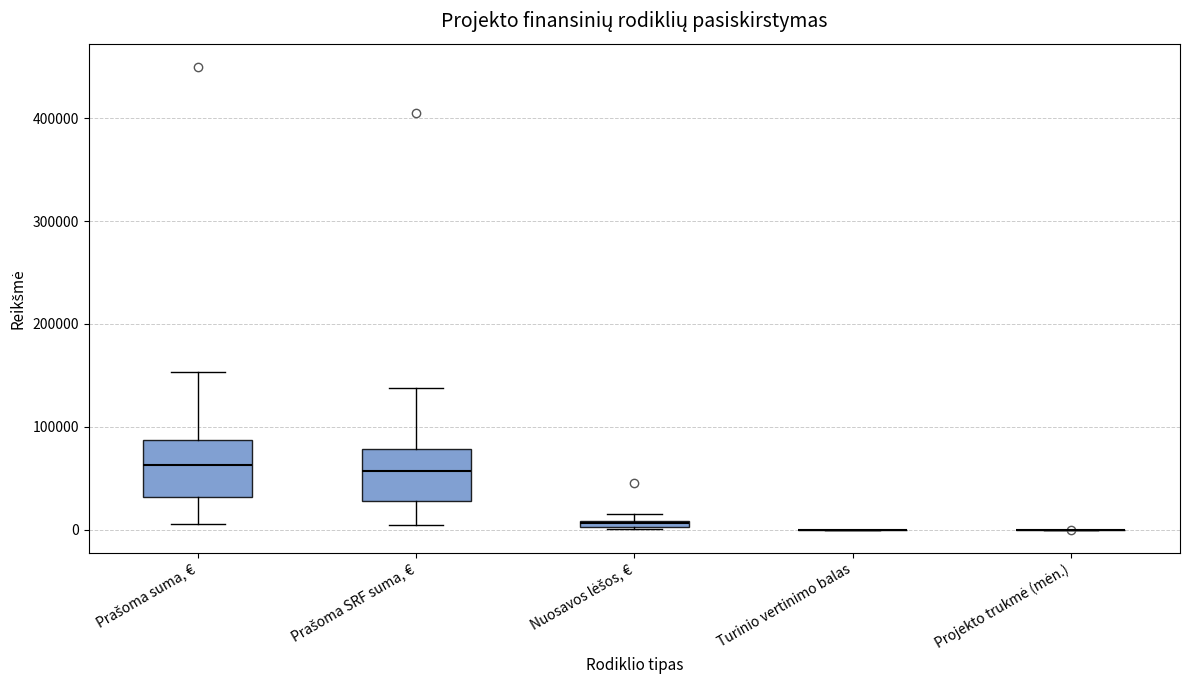

Where does the median line of the box for Prašoma suma, € sit on the y-axis? The values are not printed on the chart, so give them approximately, as read against the axis.

60000